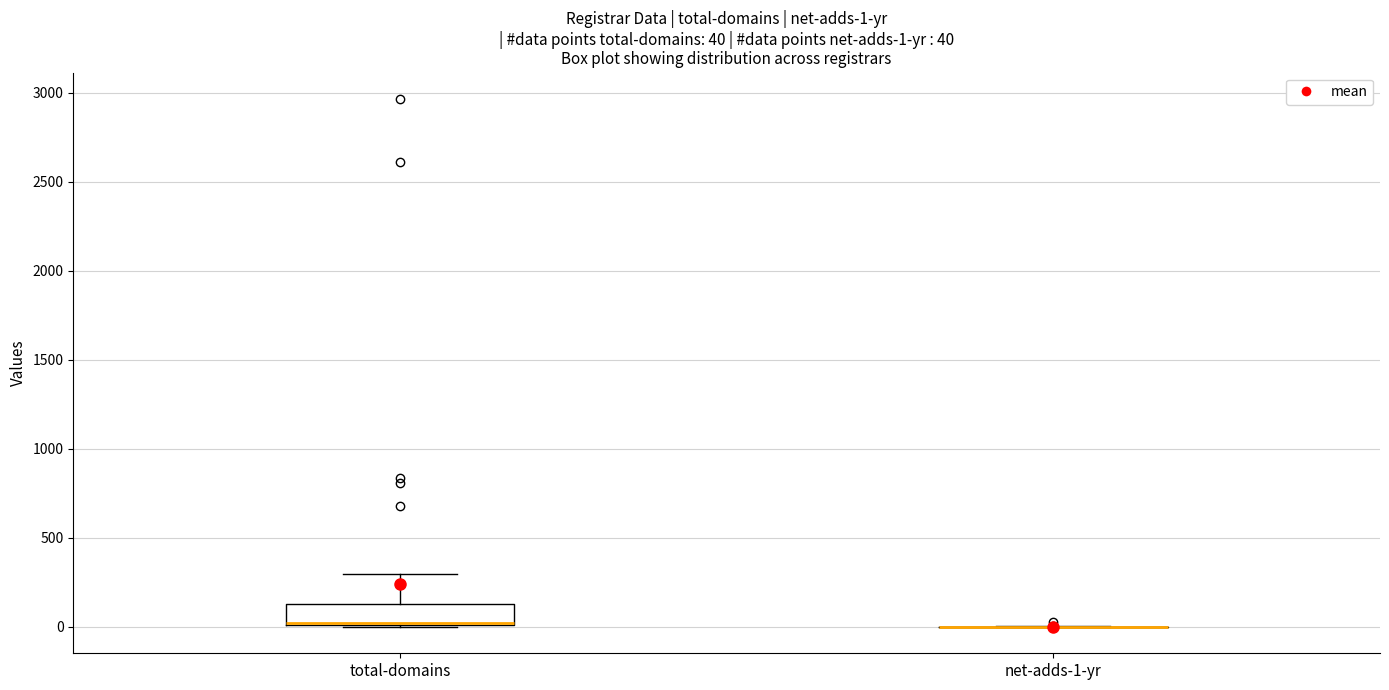

Which box is the tallest, from its lower edge to its upper edge?

total-domains